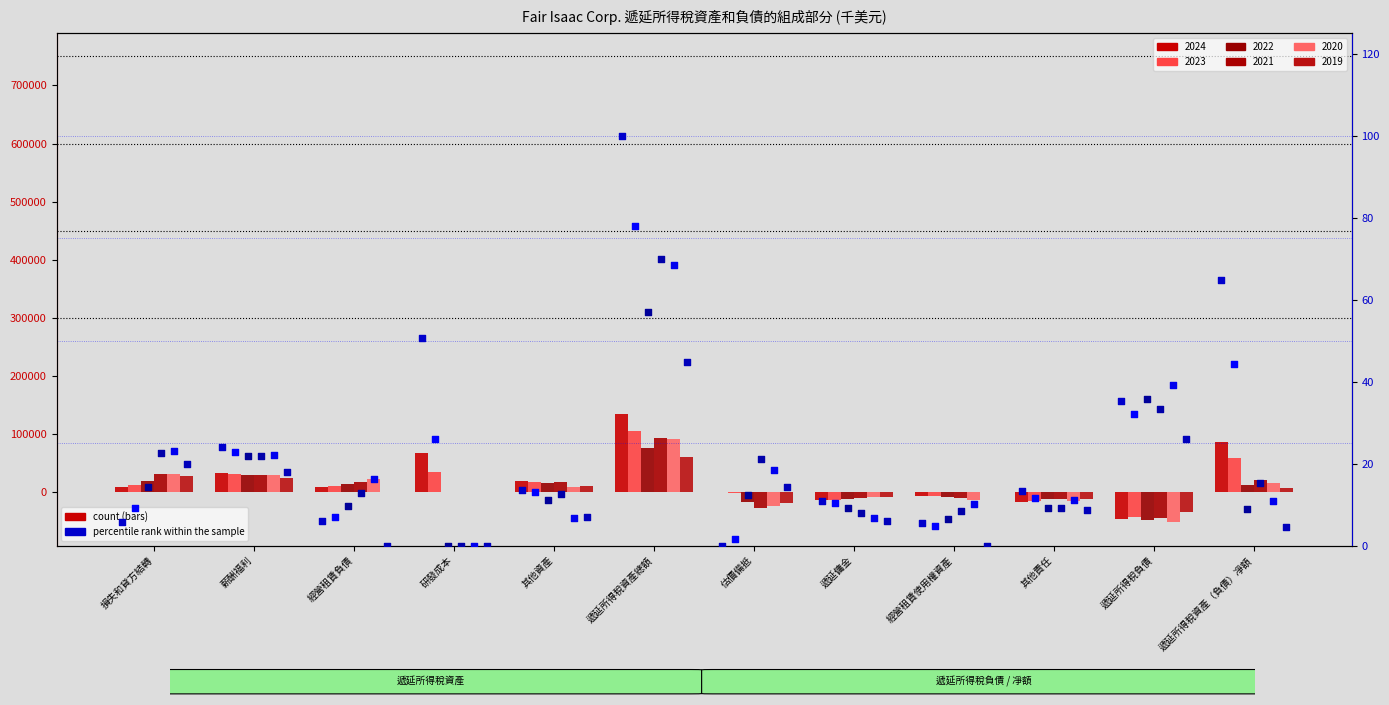

At which category is the sum across all series the highest?

遞延所得稅資產總額